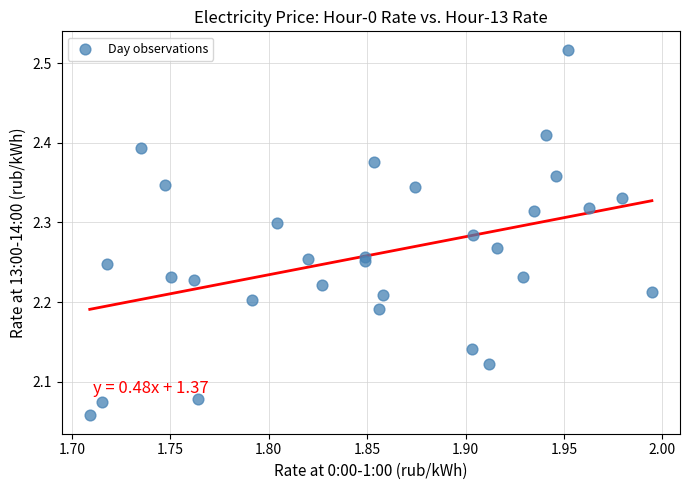

What is the range of X values (max minus min)?

0.3